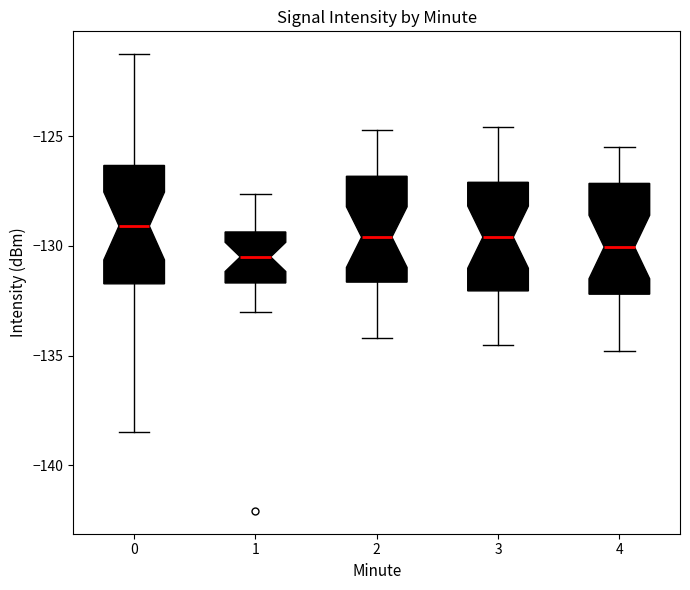

Which box's median line is the highest?

0